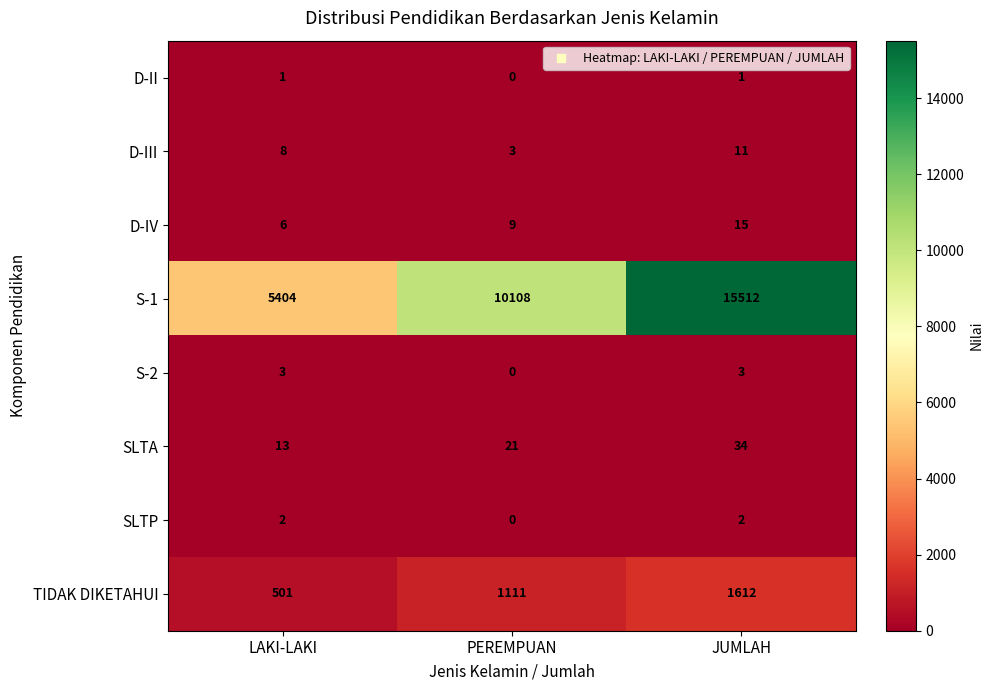

Rank the series by their maximum value, from highest to lowest.

S-1, TIDAK DIKETAHUI, SLTA, D-IV, D-III, S-2, SLTP, D-II